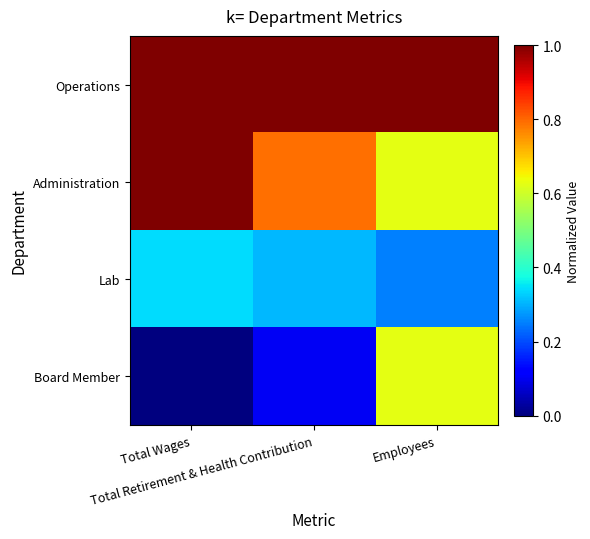

Count the number of data series in this chart.

4